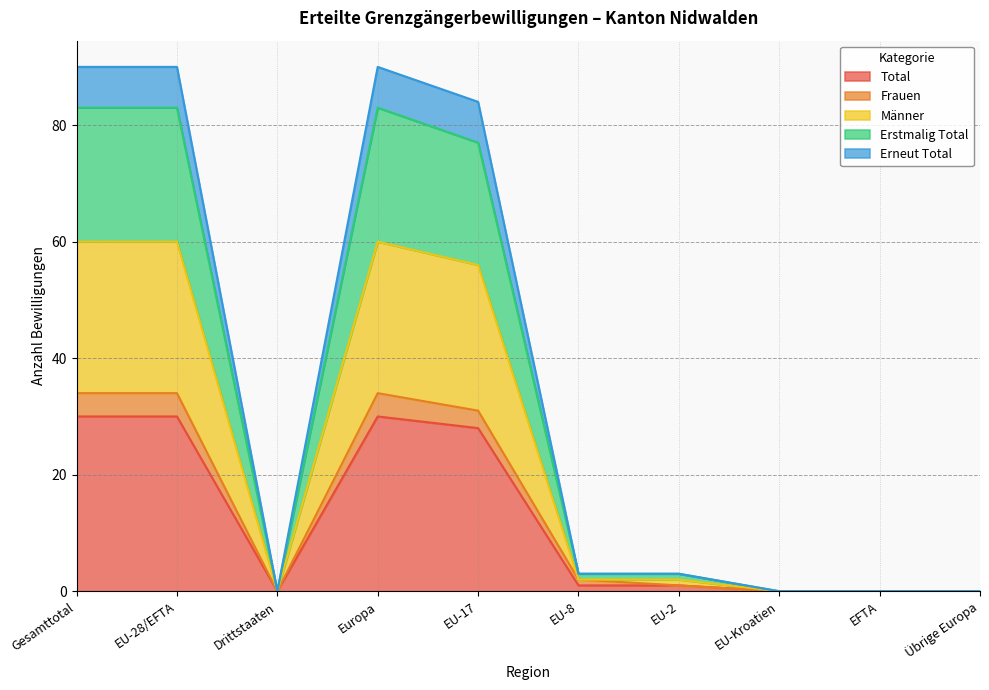

At which category does Erstmalig Total reach its first local peak?

Europa